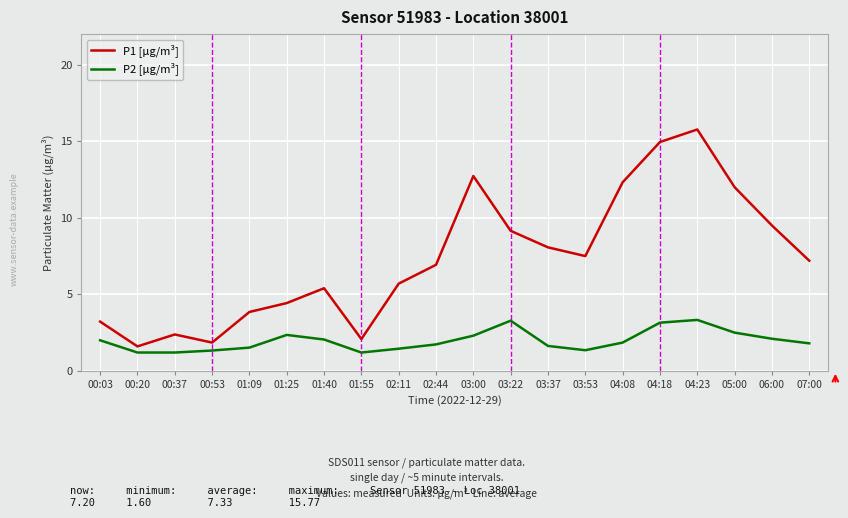

Which category has the highest value across all series?

04:23